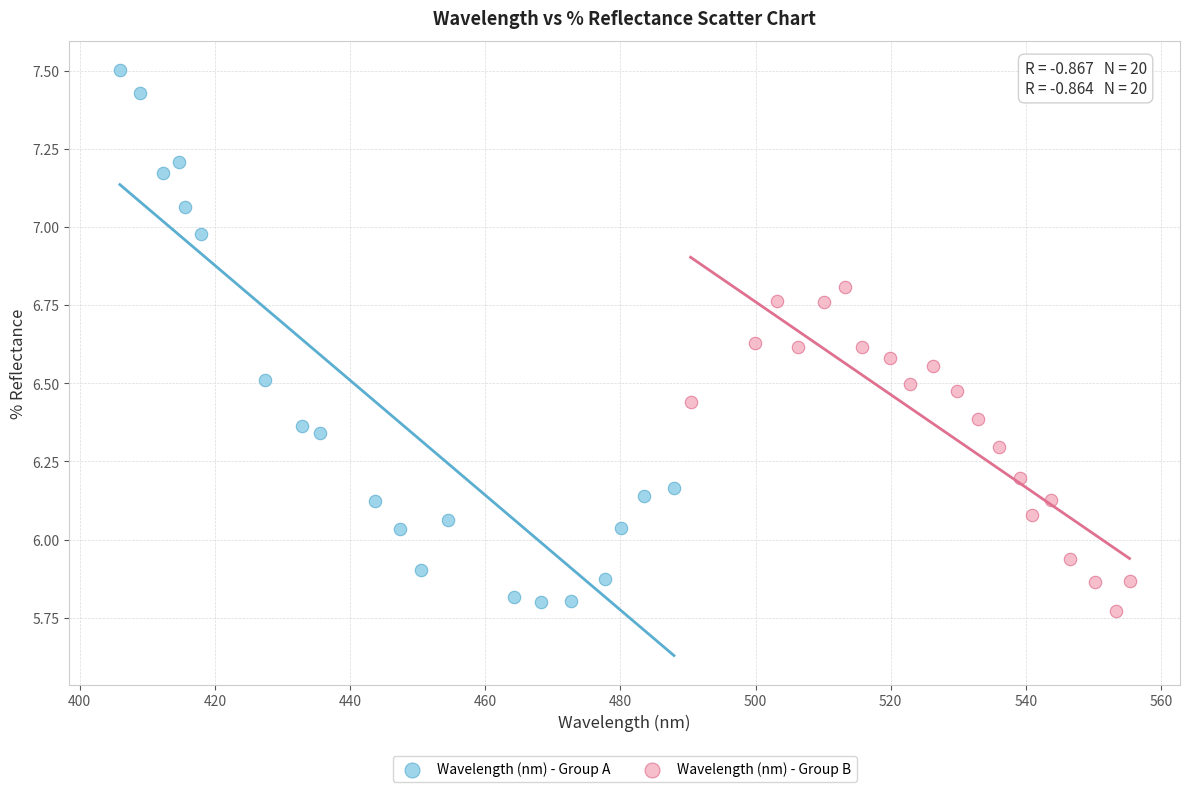

Which series reaches the maximum Y coordinate?

Wavelength (nm) - Group A